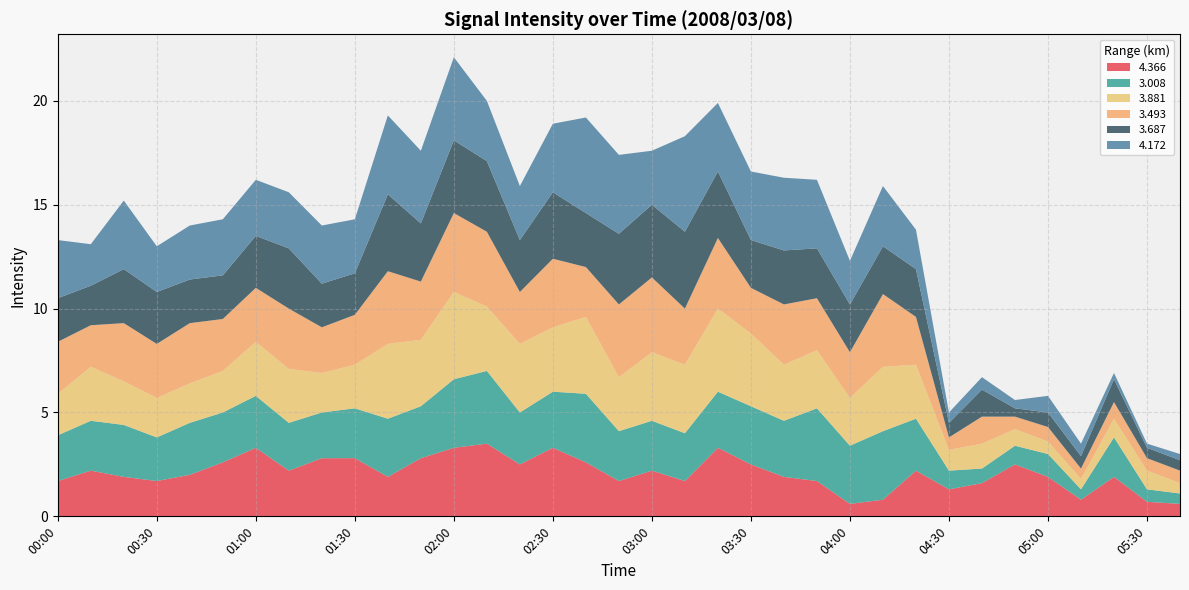

Reading left to right, transcribe all the data shown in this chart.

4.366: 1.7	2.2	1.9	1.7	2.0	2.6	3.3	2.2	2.8	2.8	1.9	2.8	3.3	3.5	2.5	3.3	2.6	1.7	2.2	1.7	3.3	2.5	1.9	1.7	0.6	0.8	2.2	1.3	1.6	2.5	1.9	0.8	1.9	0.7	0.6
3.008: 2.2	2.4	2.5	2.1	2.5	2.4	2.5	2.3	2.2	2.4	2.8	2.5	3.3	3.5	2.5	2.7	3.3	2.4	2.4	2.3	2.7	2.8	2.7	3.5	2.8	3.3	2.5	0.9	0.7	0.9	1.1	0.5	1.9	0.6	0.5
3.881: 2.0	2.6	2.1	1.9	1.9	2.0	2.6	2.6	1.9	2.1	3.6	3.2	4.2	3.1	3.3	3.1	3.7	2.6	3.3	3.3	4.0	3.5	2.7	2.8	2.3	3.1	2.6	1.0	1.2	0.8	0.6	0.5	0.9	0.9	0.5
3.493: 2.5	2.0	2.8	2.6	2.9	2.5	2.6	2.9	2.2	2.4	3.5	2.8	3.8	3.6	2.5	3.3	2.4	3.5	3.6	2.7	3.4	2.2	2.9	2.5	2.2	3.5	2.3	0.6	1.3	0.6	0.7	0.5	0.8	0.6	0.6
3.687: 2.1	1.9	2.6	2.5	2.1	2.1	2.5	2.9	2.1	2.0	3.7	2.8	3.5	3.4	2.5	3.2	2.6	3.4	3.5	3.7	3.2	2.3	2.6	2.4	2.3	2.3	2.3	0.7	1.3	0.4	0.7	0.6	1.1	0.5	0.5
4.172: 2.8	2.0	3.3	2.2	2.6	2.7	2.7	2.7	2.8	2.6	3.8	3.5	4.0	2.9	2.6	3.3	4.6	3.8	2.6	4.6	3.3	3.3	3.5	3.3	2.1	2.9	1.9	0.5	0.6	0.4	0.8	0.6	0.3	0.2	0.3